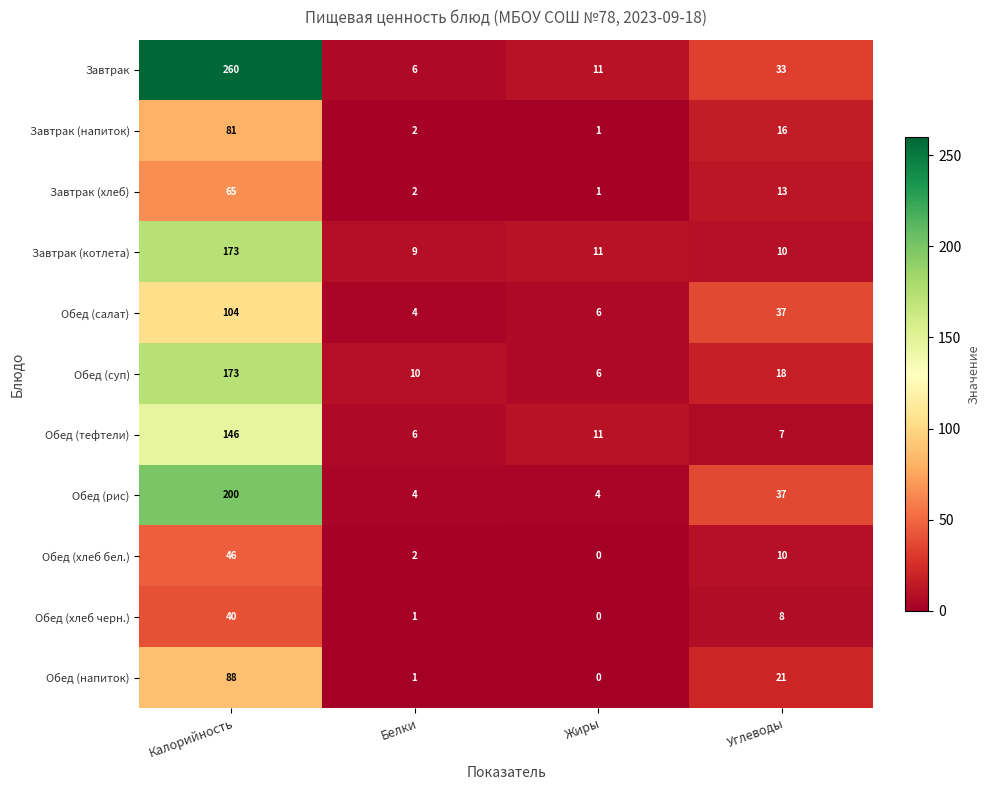

How many values in the Завтрак (хлеб) series are below 13?

2